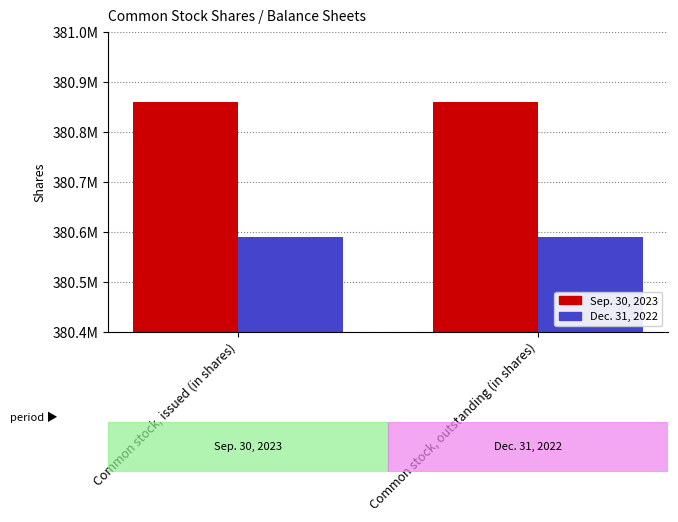

What is the value of the Dec. 31, 2022 bar at the 1st from the left?

380590000